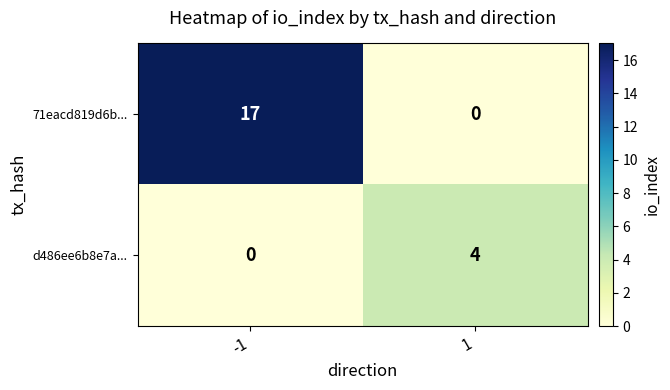

Rank the series by their maximum value, from lowest to highest.

d486ee6b8e7a..., 71eacd819d6b...